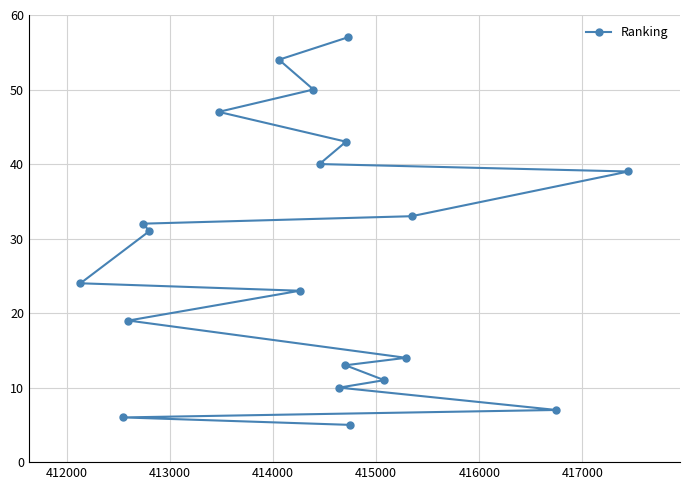

What is the sum of all values?

558